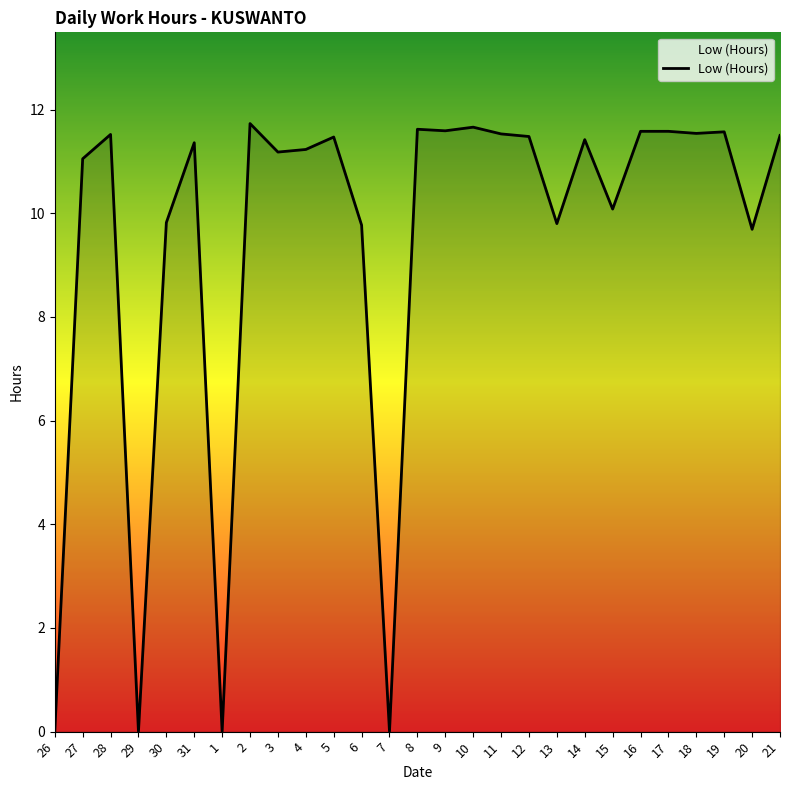

What is the ratio of the value at 2 to the value at 15?

1.2